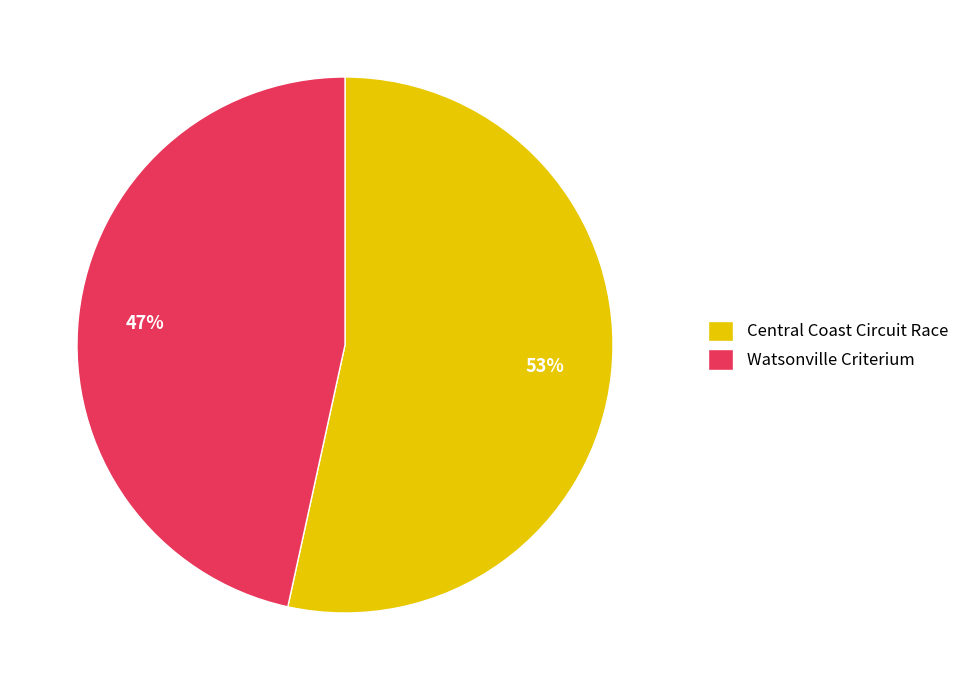

How many slices are in this pie chart?

2